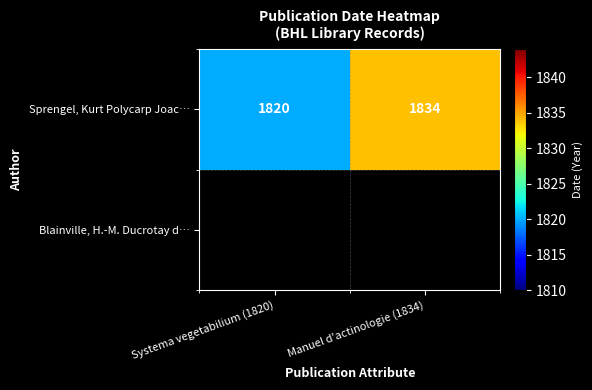

At which category does the chart reach its peak across all series?

Manuel d'actinologie (1834)